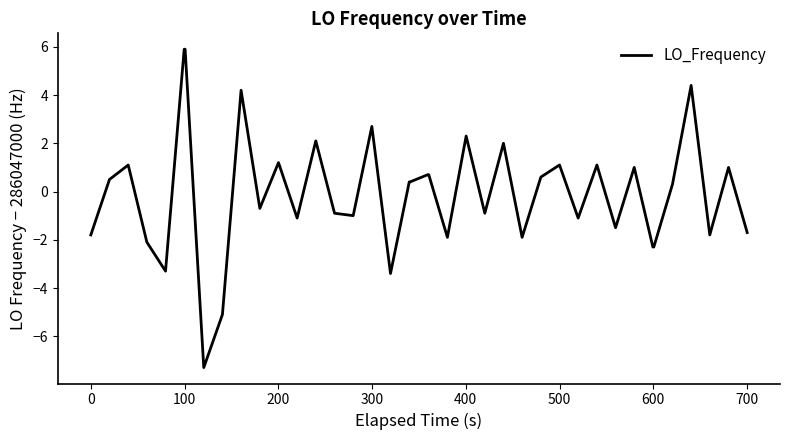

Does the chart display data point markers on the line(s)?

No